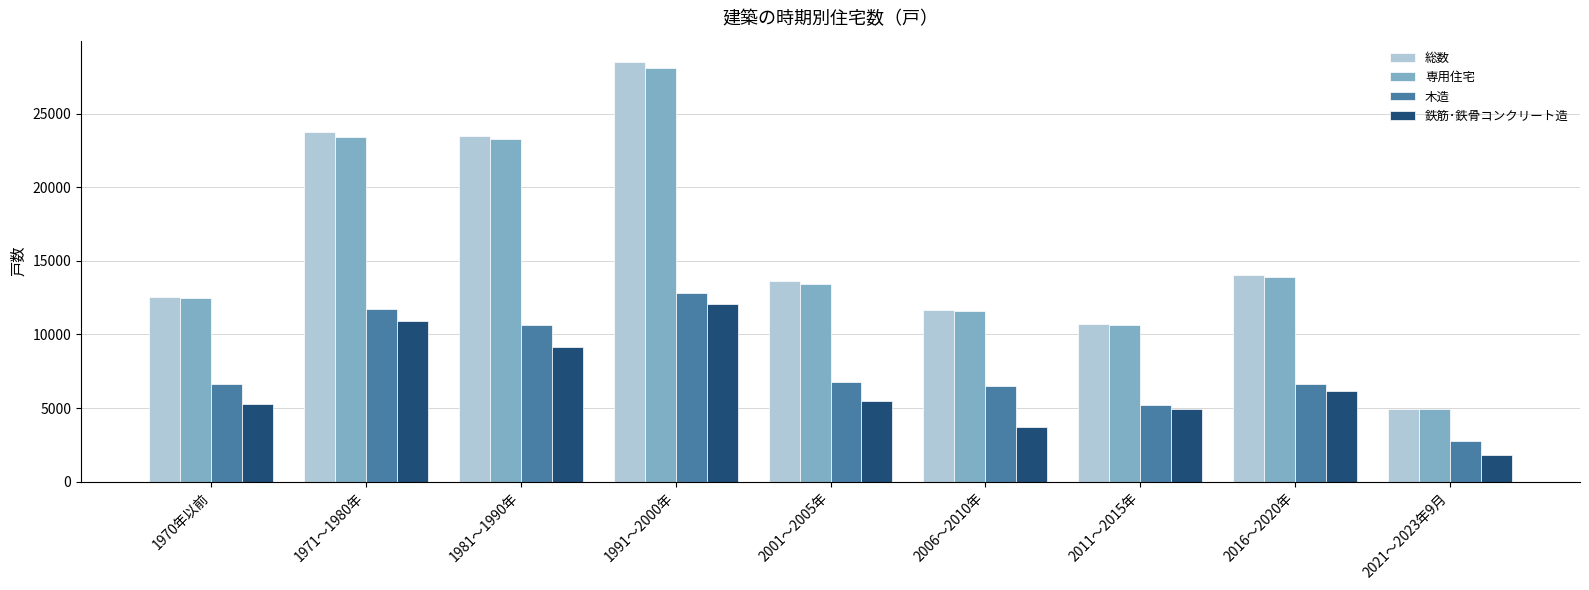

Does the chart contain stacked bars?

No